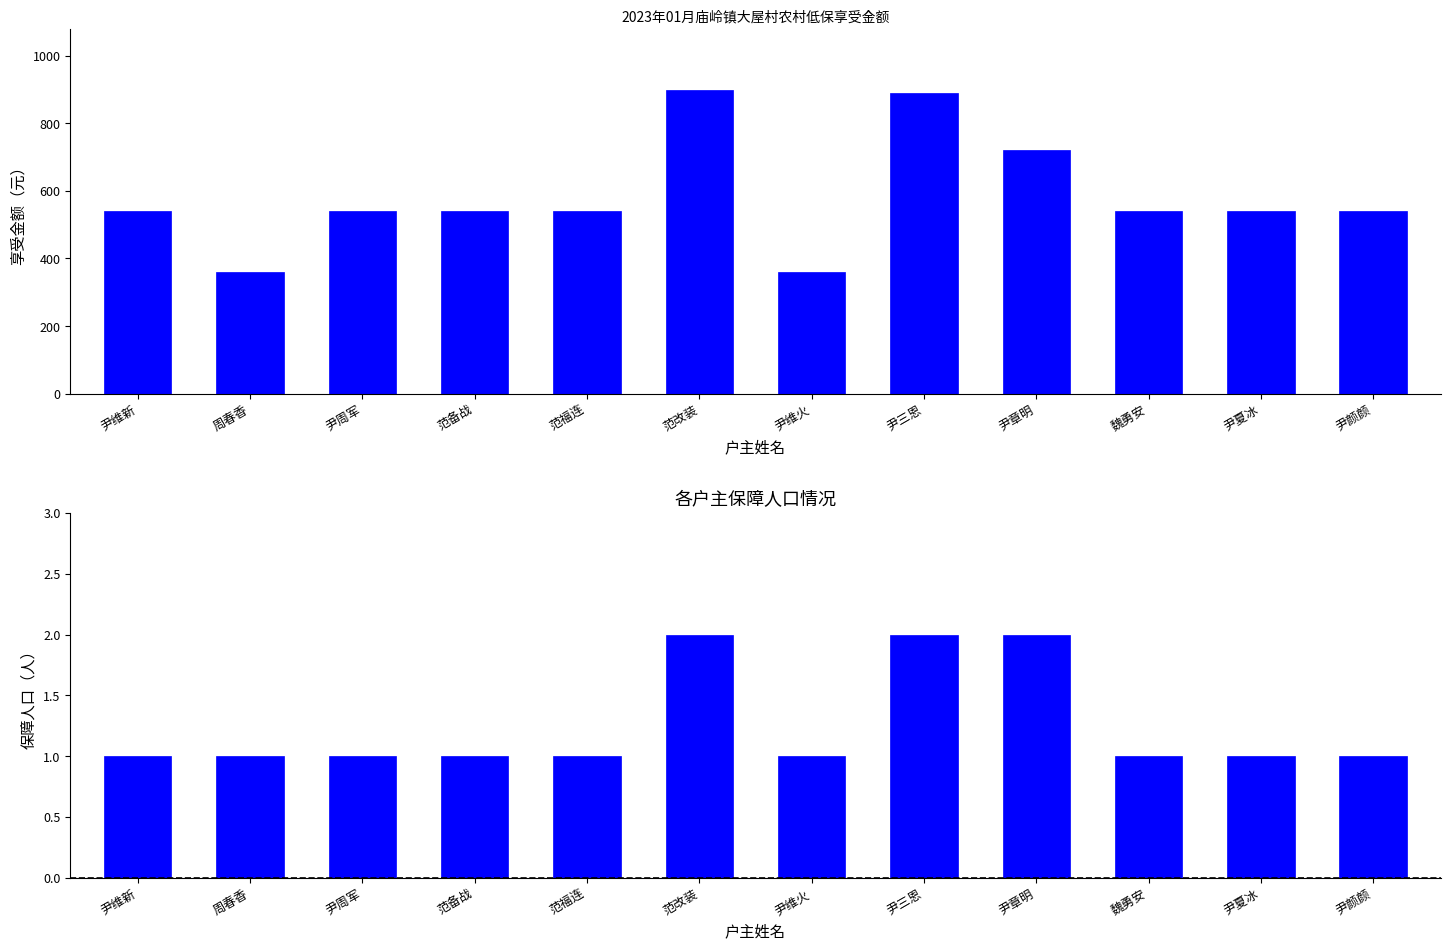

Which has a higher value, 尹夏冰 or 范备战?

尹夏冰